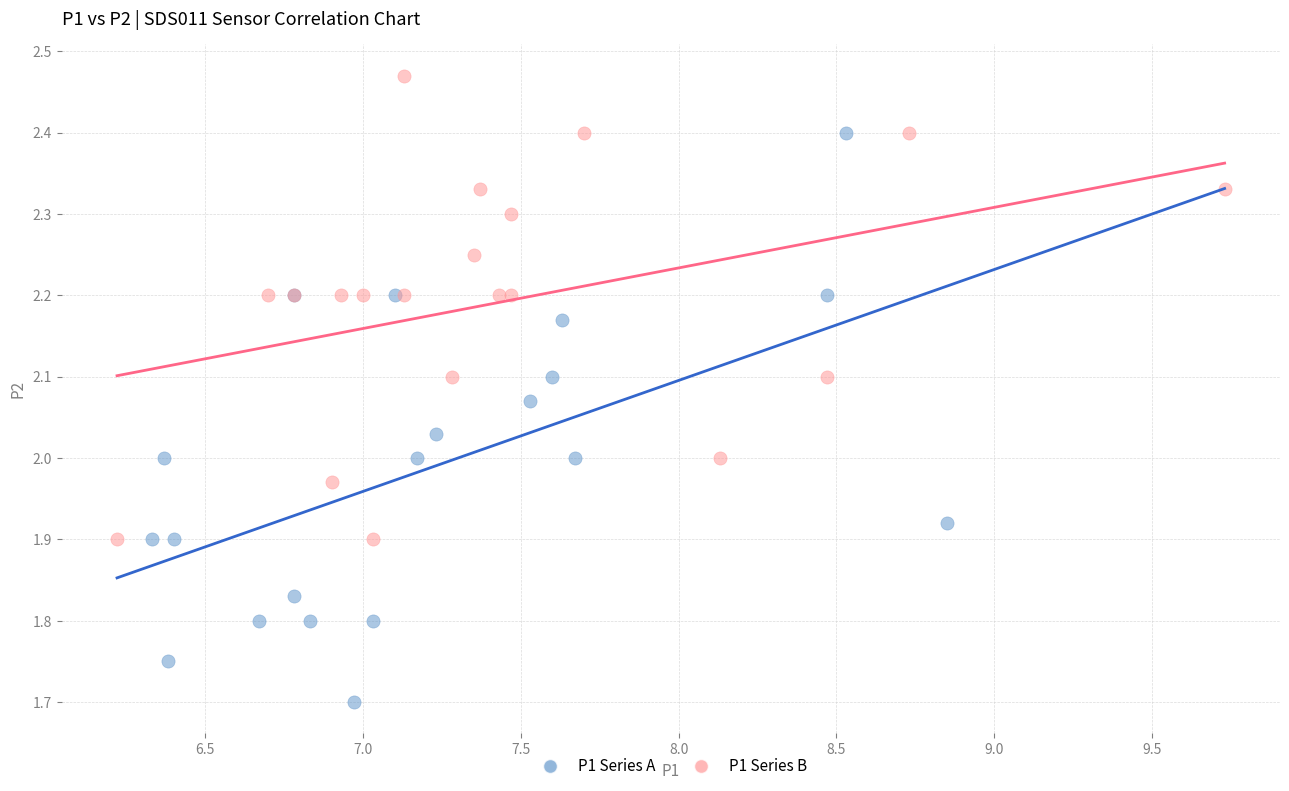

Which series has the widest spread of Y values?

P1 Series A